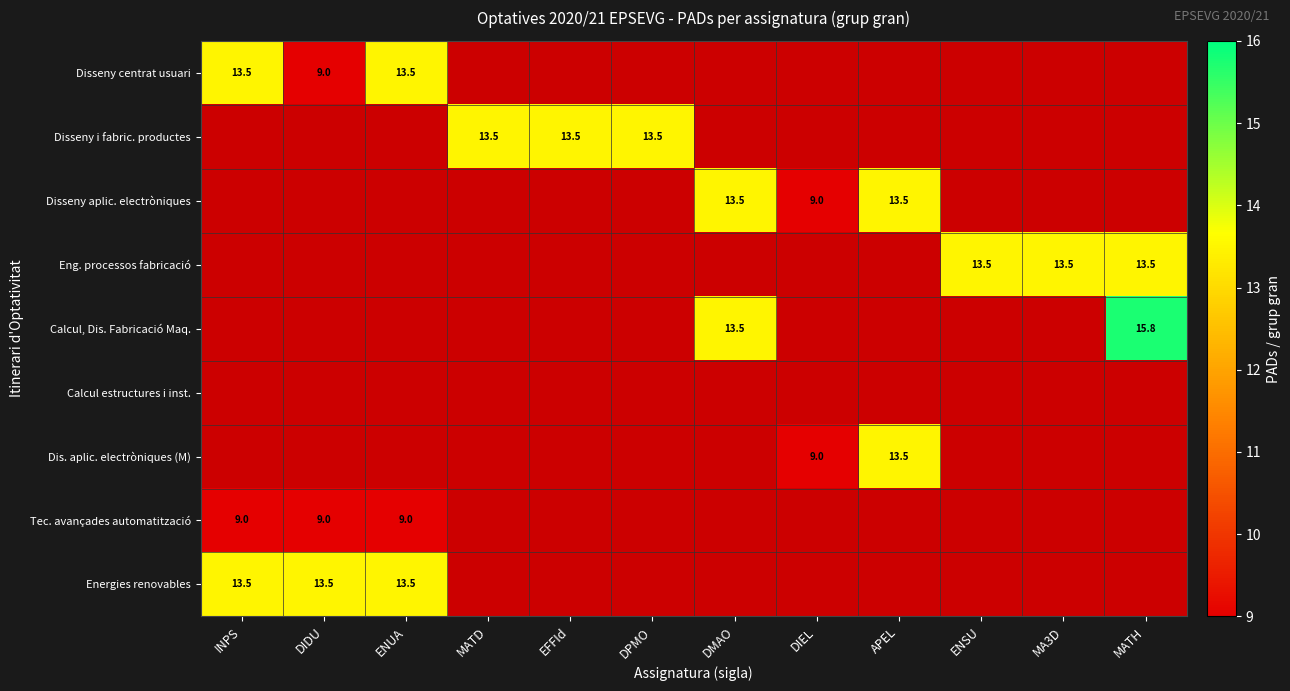

True or false: Tec. avançades automatització has a value of 9.0 at DIDU.

True